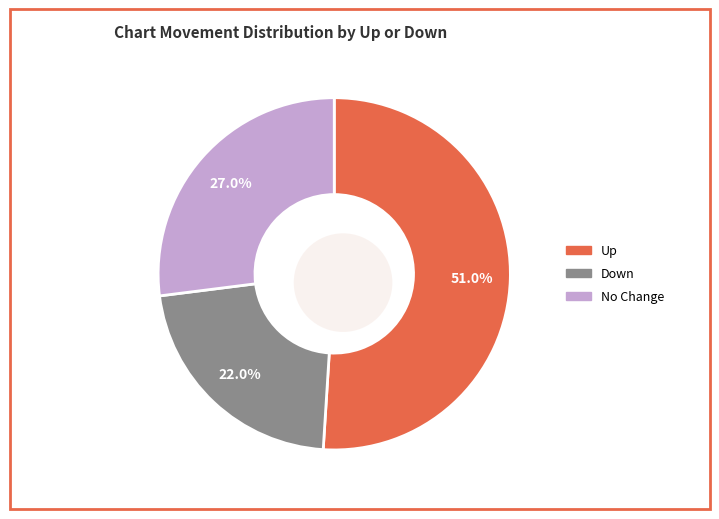

Which has a higher value, up or -?

up